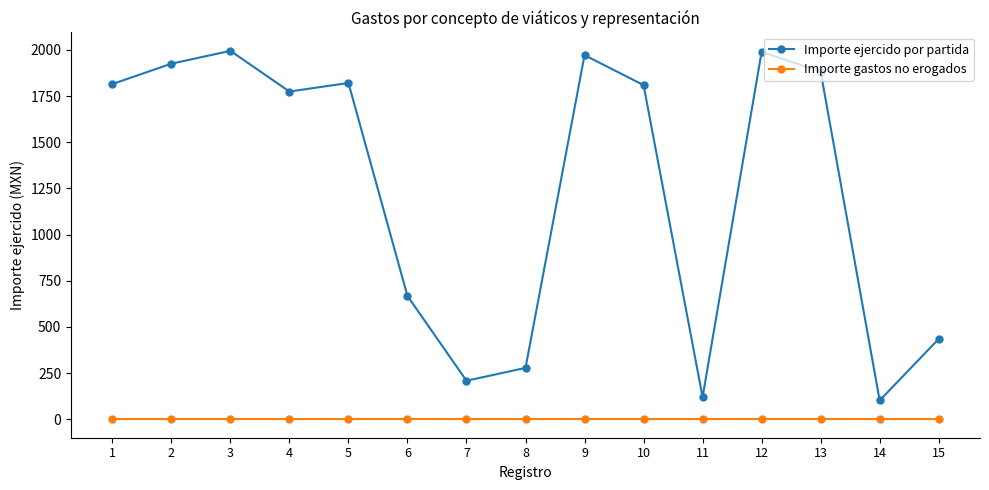

At 12, list the series in order from largest to smallest.

Importe ejercido por partida, Importe gastos no erogados